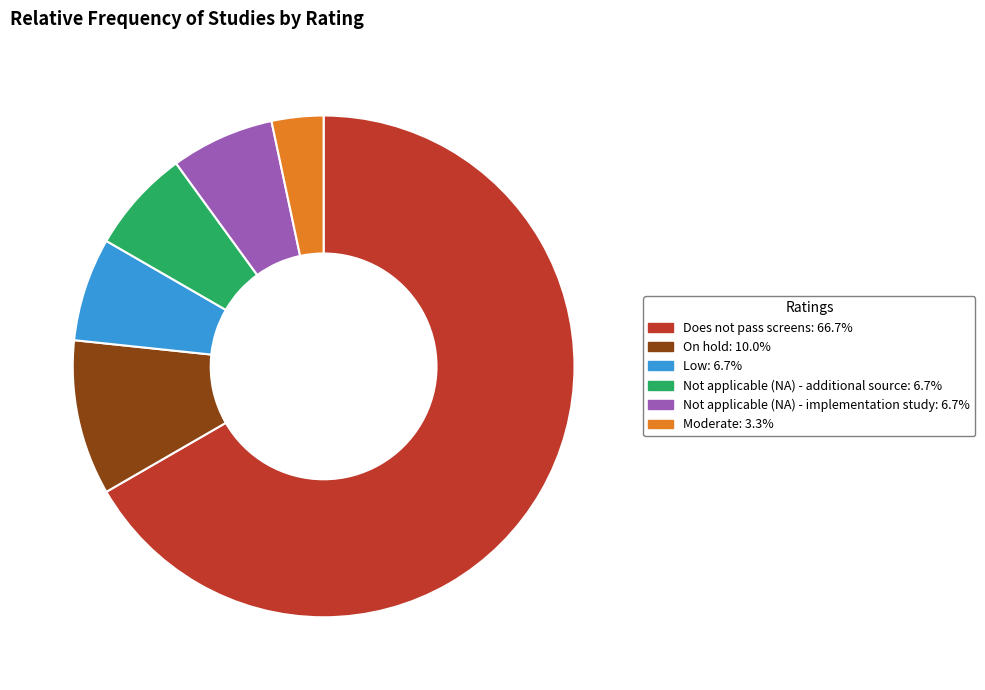

How many slices are in this pie chart?

6